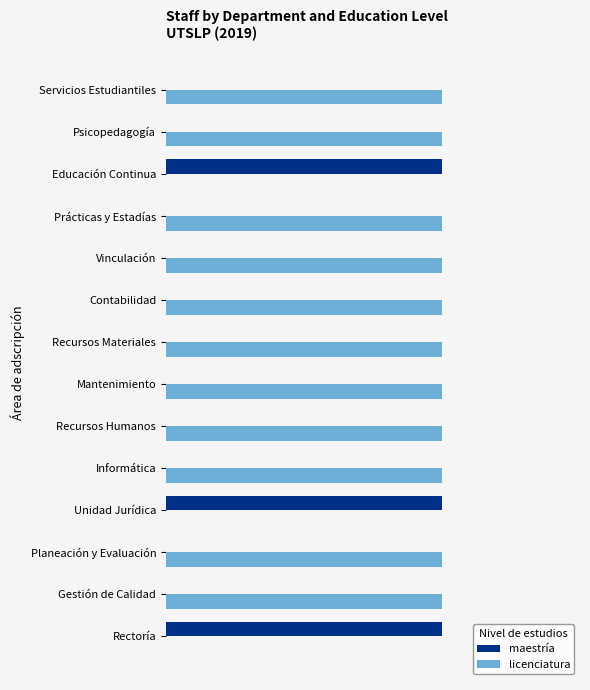

What are all the series names shown in the legend?

maestría, licenciatura